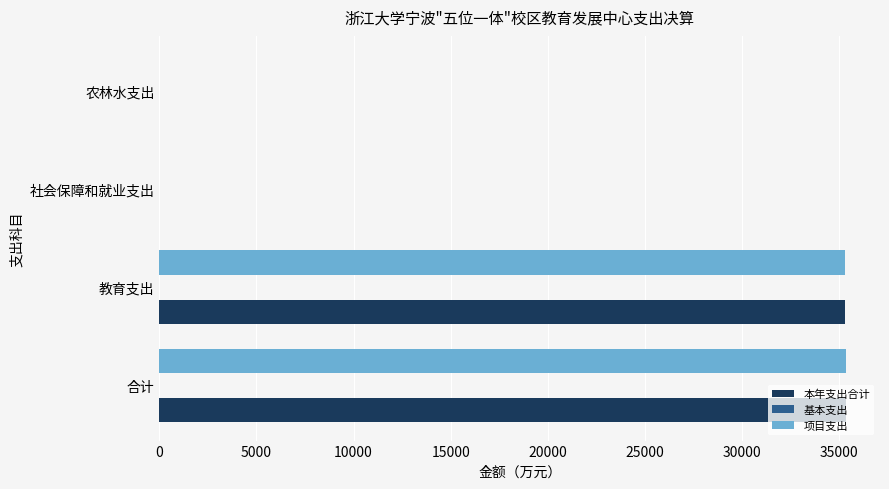

True or false: 本年支出合计 has a value of 35323.4 at 合计.

True